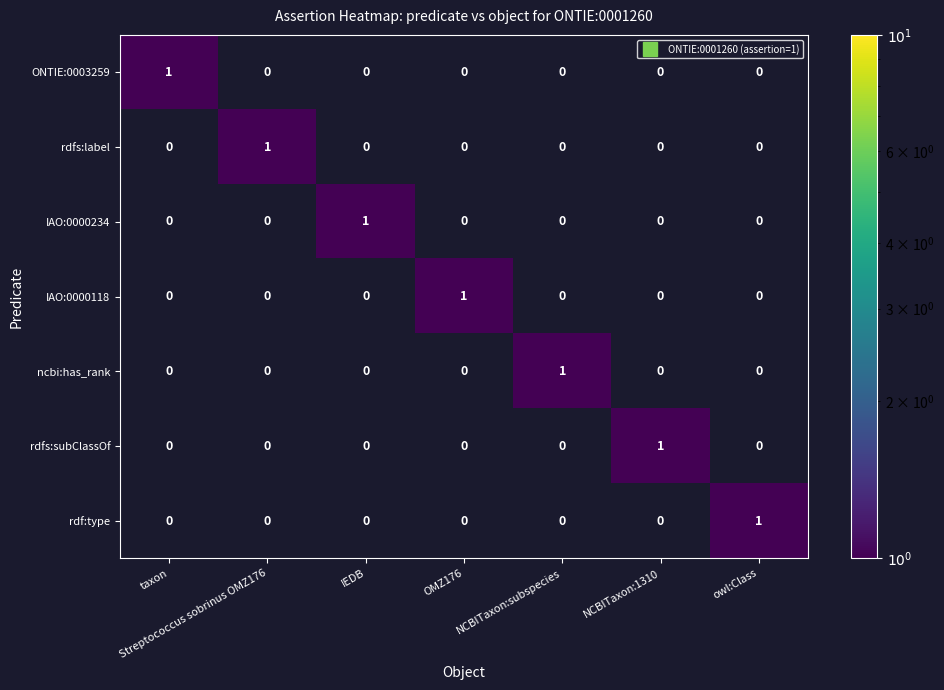

At how many categories does at least one series exceed 0?

7